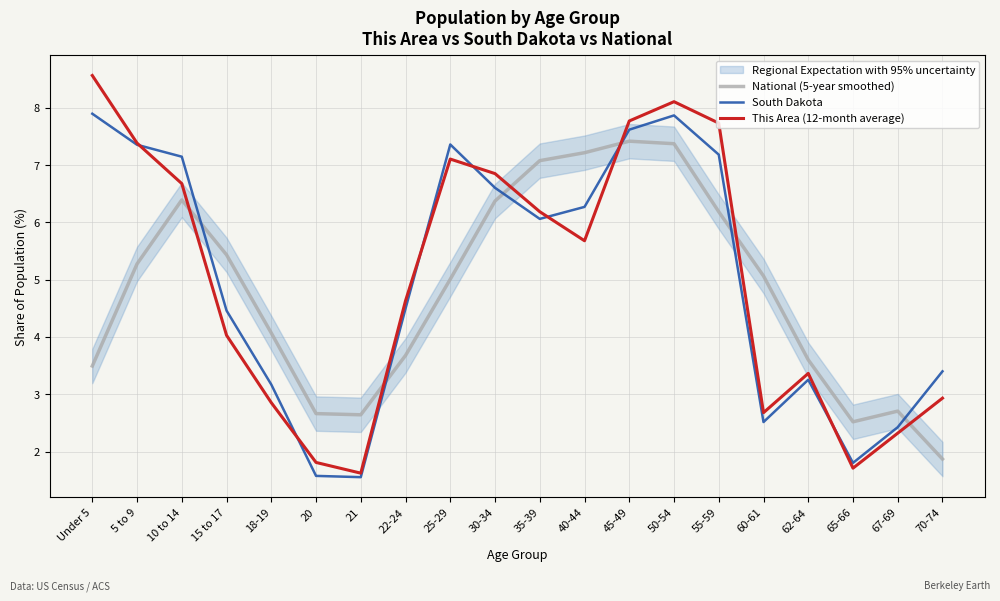

True or false: South Dakota and National (5-year smoothed) cross at least once.

True